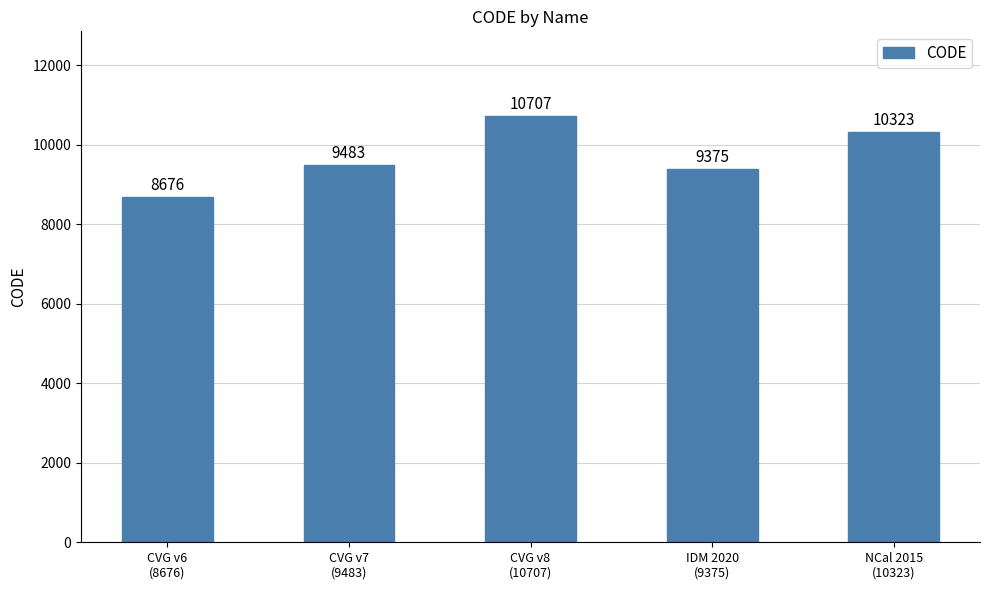

What is the minimum value shown in the chart?

8676